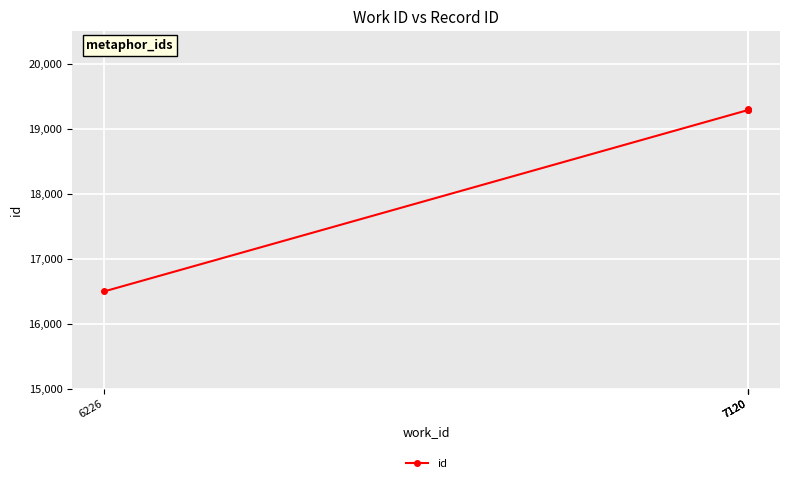

At which category does the chart reach its peak across all series?

7120